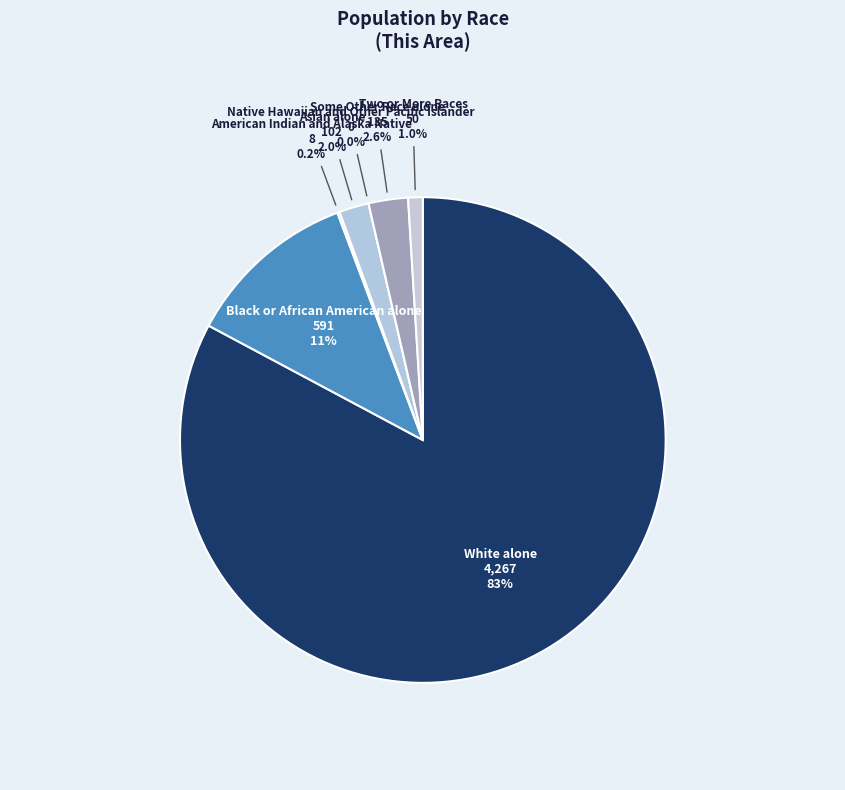

Is there a majority slice in this chart?

Yes